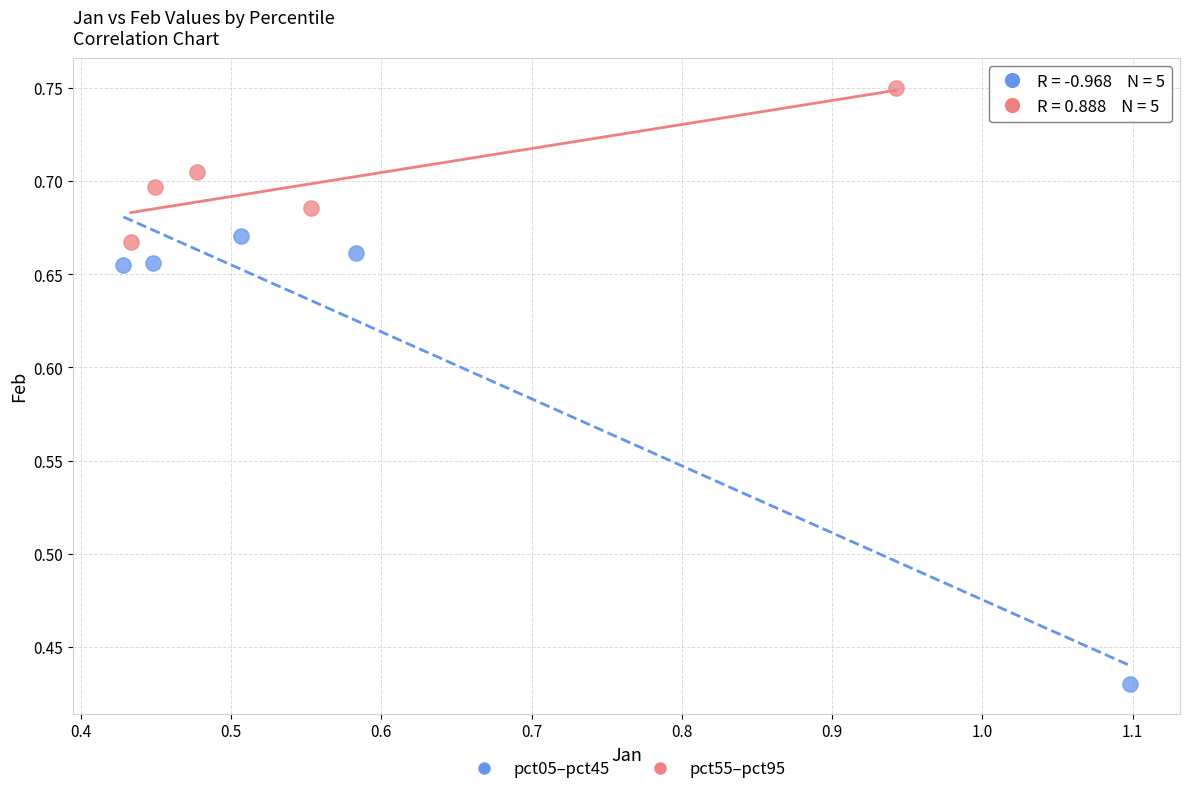

Which series contains the highest Y value?

pct55–pct95